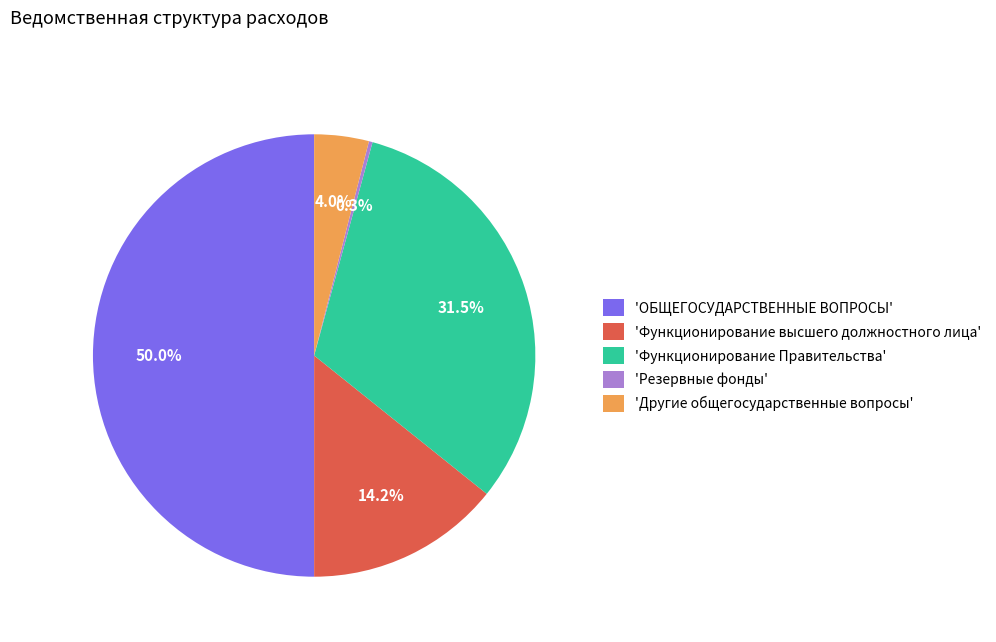

What portion of the pie excludes 'Другие общегосударственные вопросы'?

96.0%